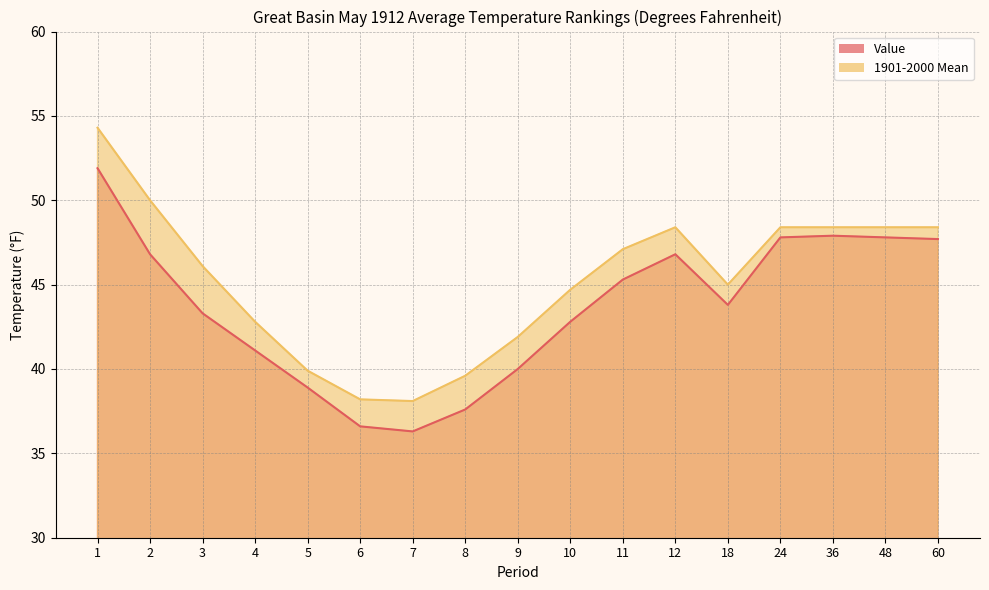

What is the minimum value shown in the chart?

36.3